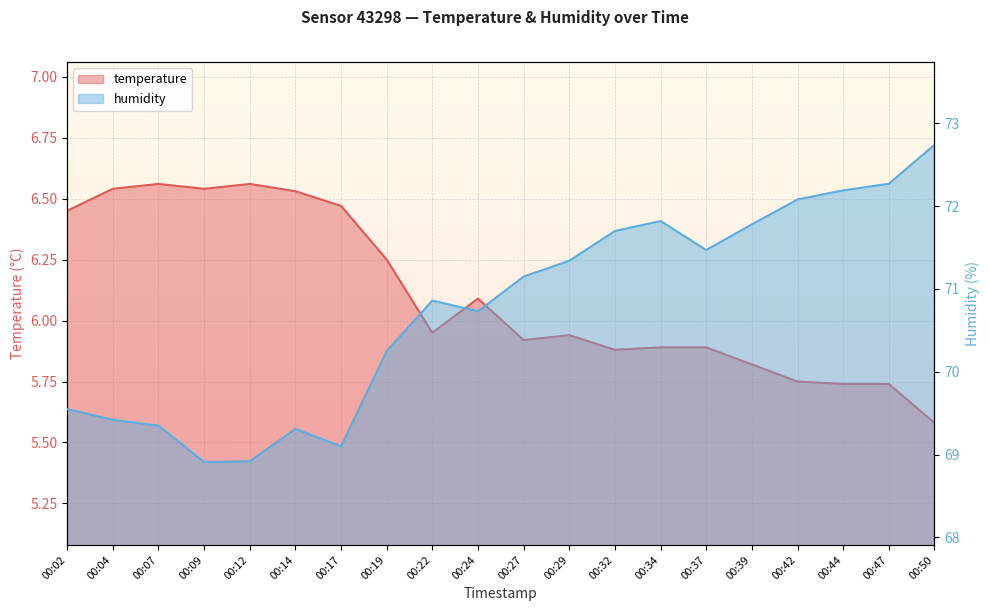

How many interior local peaks does the temperature series have?

4